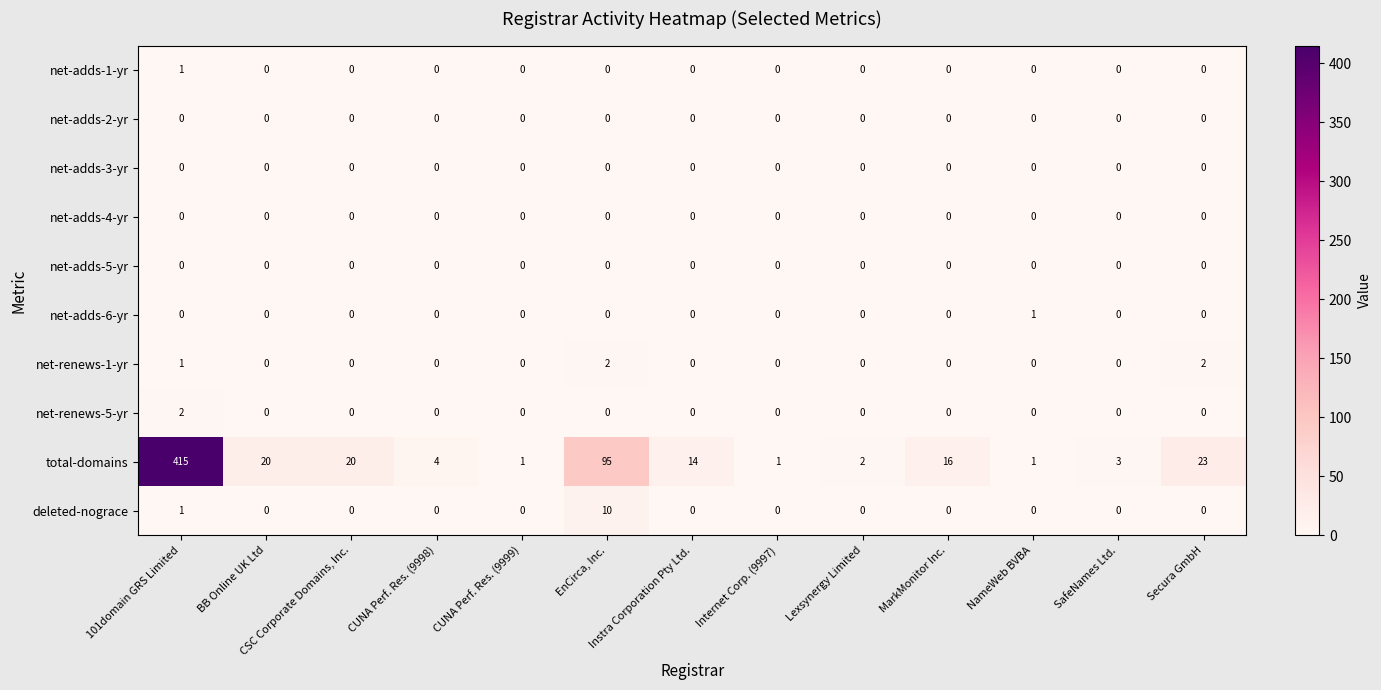

How many net-renews-5-yr values are between 0 and 1?

12